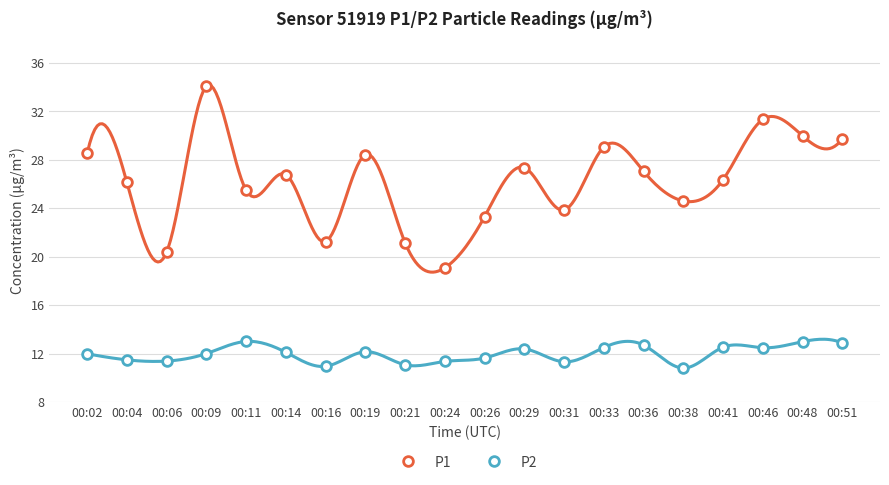

True or false: P2 and P1 cross at least once.

False